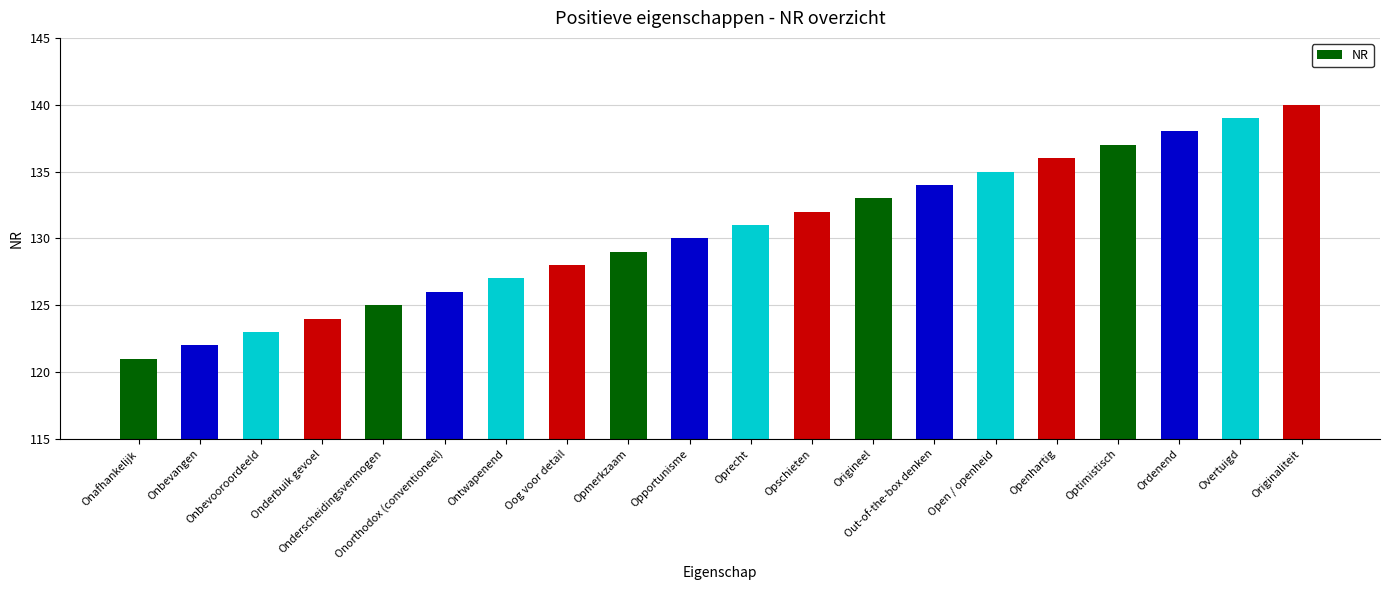

What is the label of the 13th bar from the right?

Oog voor detail